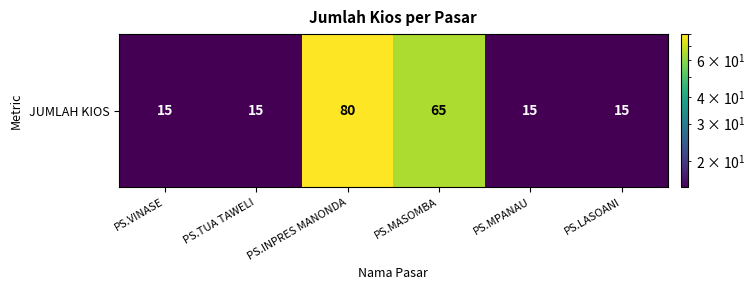

The chart shows a value of 80 at PS.INPRES MANONDA. True or false?

True